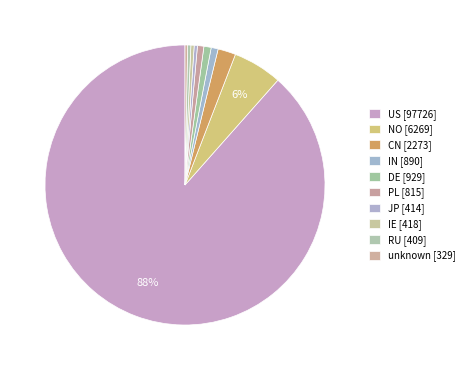

How many segments does this pie chart have?

10